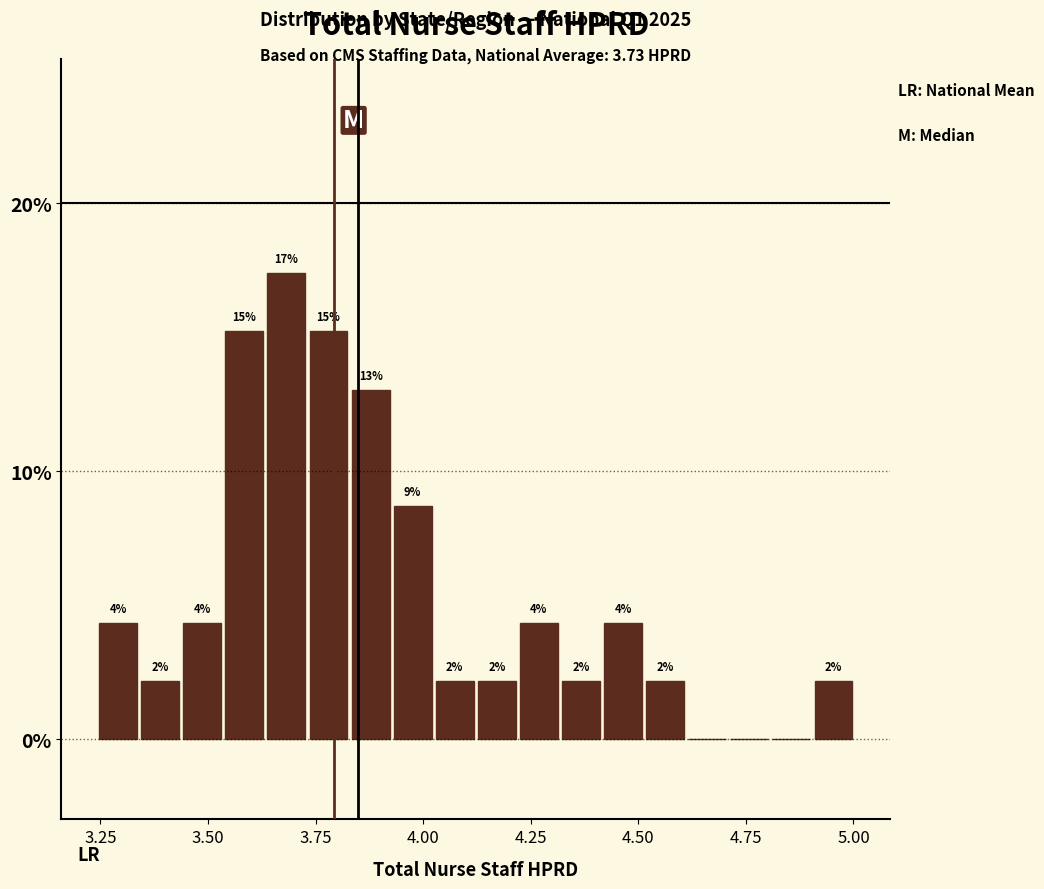

Around what value on the x-axis is the tallest bar? Give the approximate position of its centre, as read against the axis.

3.70